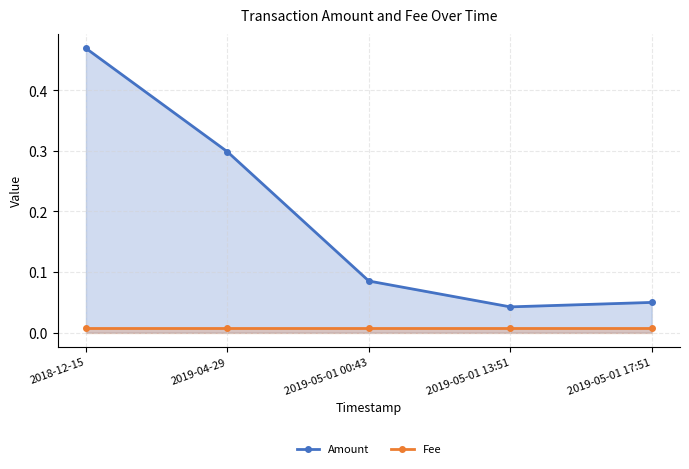

Reading right to left, extract all data points from this chart.

Amount: 2019-05-01 17:51=0.1	2019-05-01 13:51=0.0	2019-05-01 00:43=0.1	2019-04-29=0.3	2018-12-15=0.5
Fee: 2019-05-01 17:51=0.0	2019-05-01 13:51=0.0	2019-05-01 00:43=0.0	2019-04-29=0.0	2018-12-15=0.0